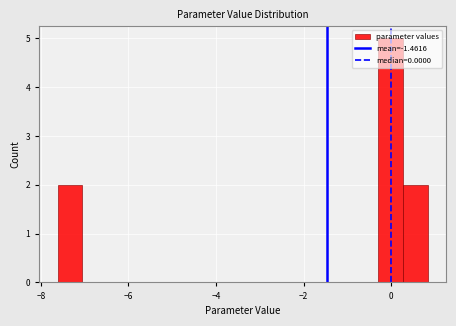

Around what value on the x-axis is the tallest bar? Give the approximate position of its centre, as read against the axis.

0.0